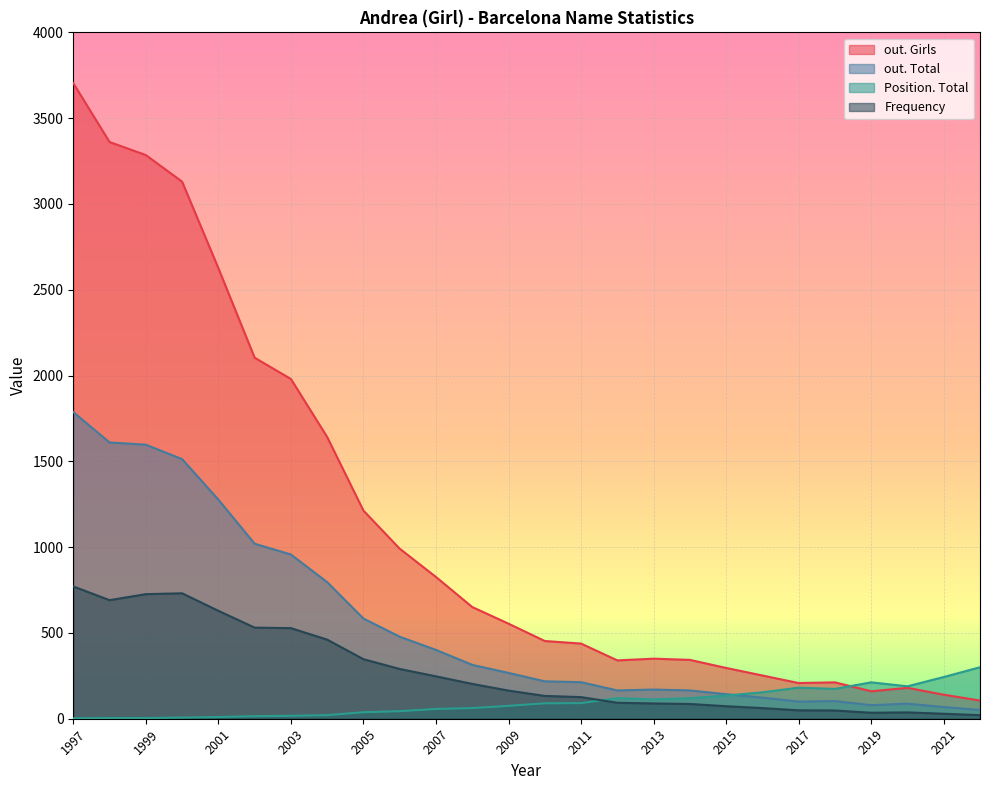

True or false: out. Girls has a value of 991 at 2008.

False